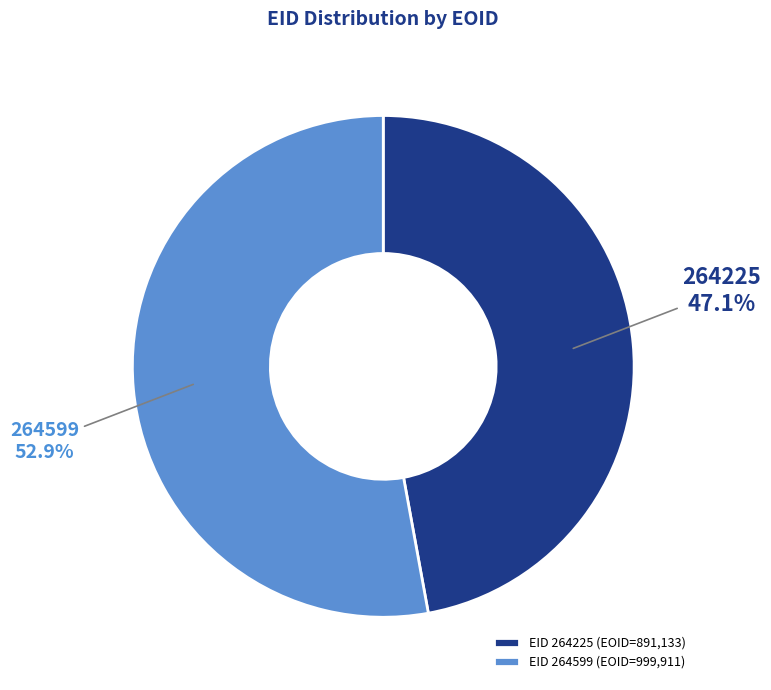

Count the number of slices in the pie.

2